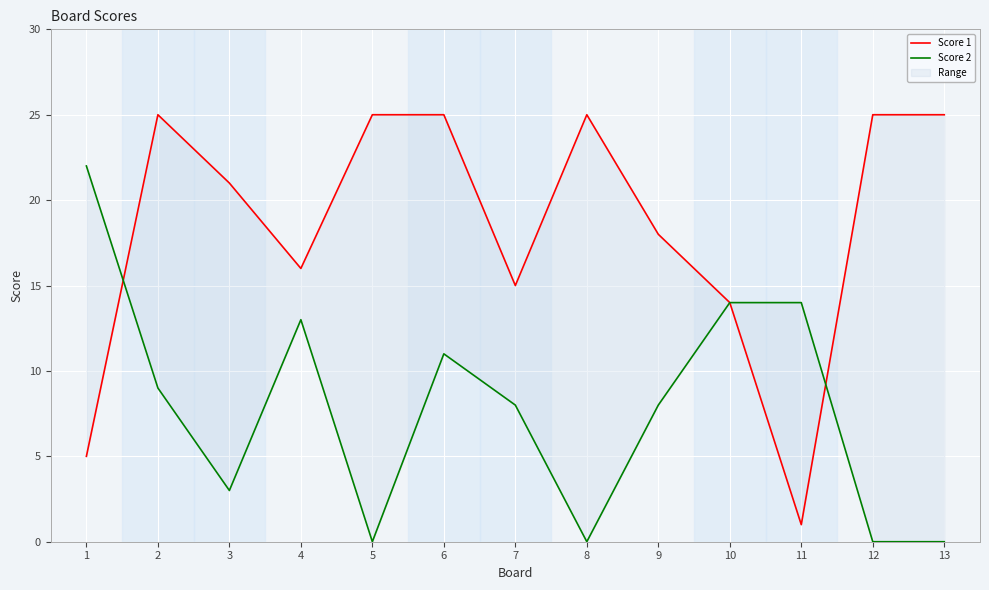

Rank the categories by Score 2 value from highest to lowest.

1, 10, 11, 4, 6, 2, 7, 9, 3, 5, 8, 12, 13